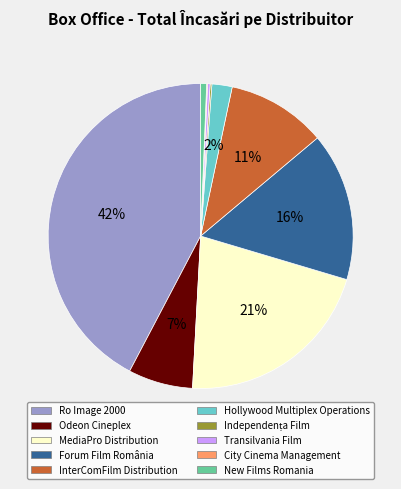

Which category has the biggest portion of the pie?

Ro Image 2000